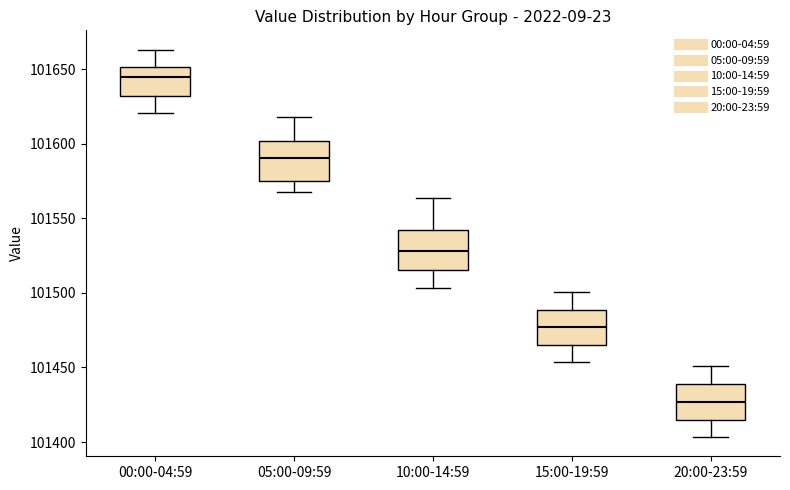

Which box's median line is the highest?

00:00-04:59